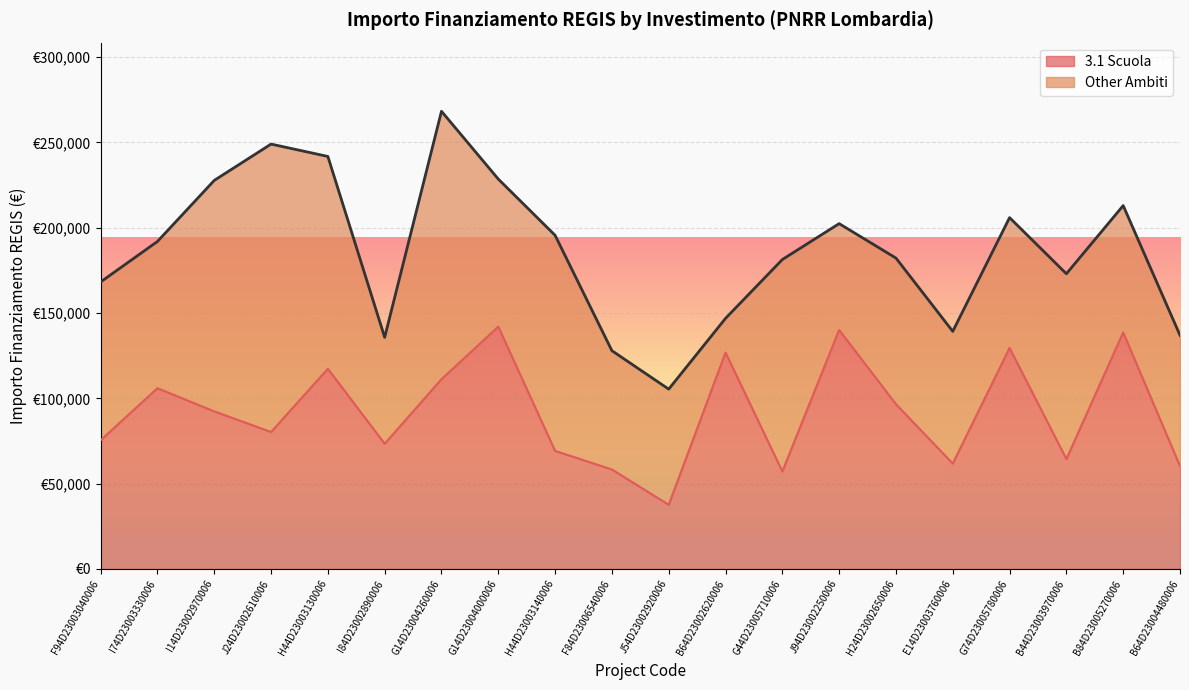

What is the sum of the values at J54D23002920006 and I74D23003330006?

143492.6